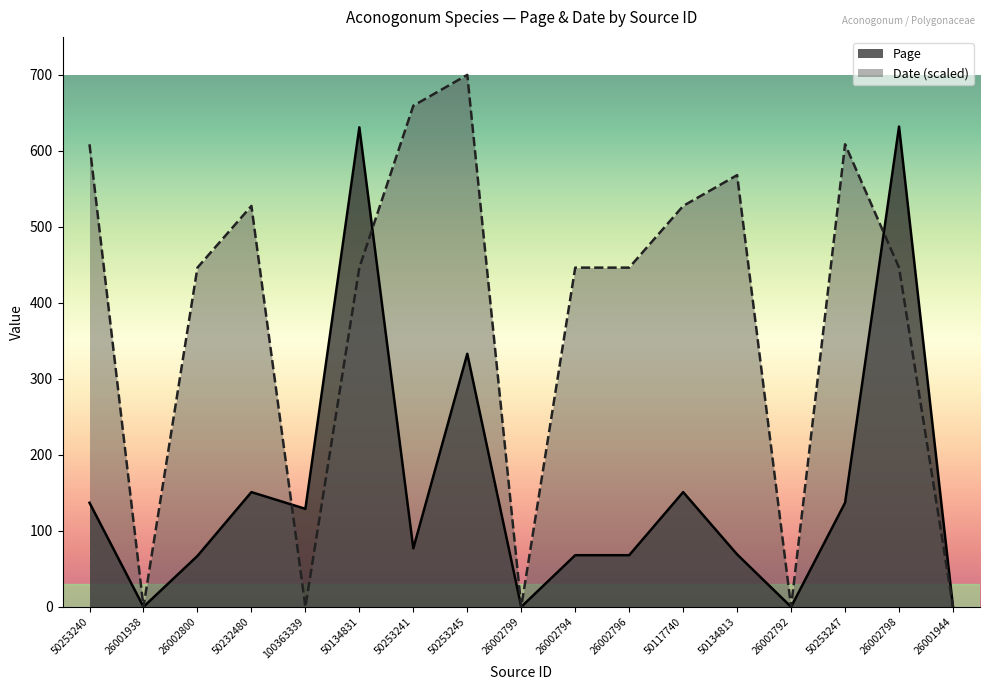

What is the label of the 14th point from the right?

50232480